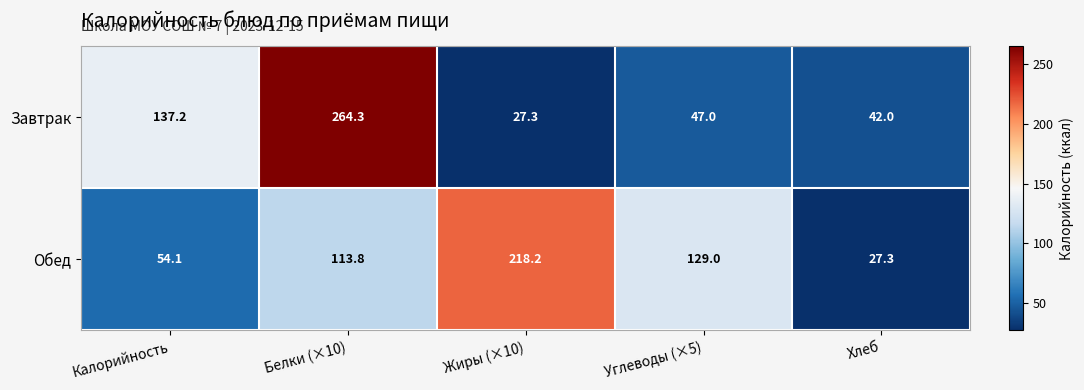

Rank the series by their maximum value, from lowest to highest.

Обед, Завтрак